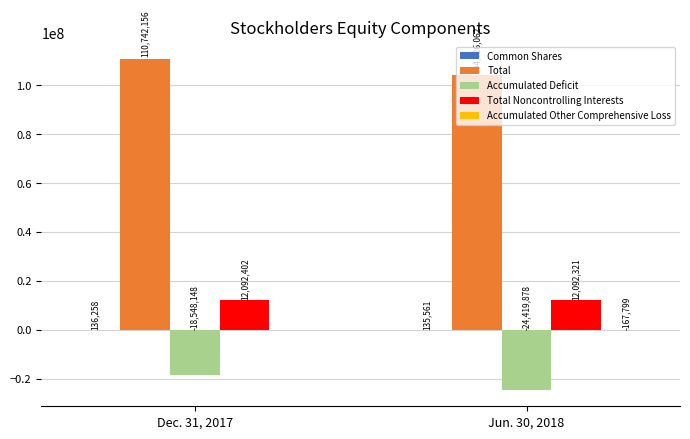

Which series has the widest spread of values?

Total